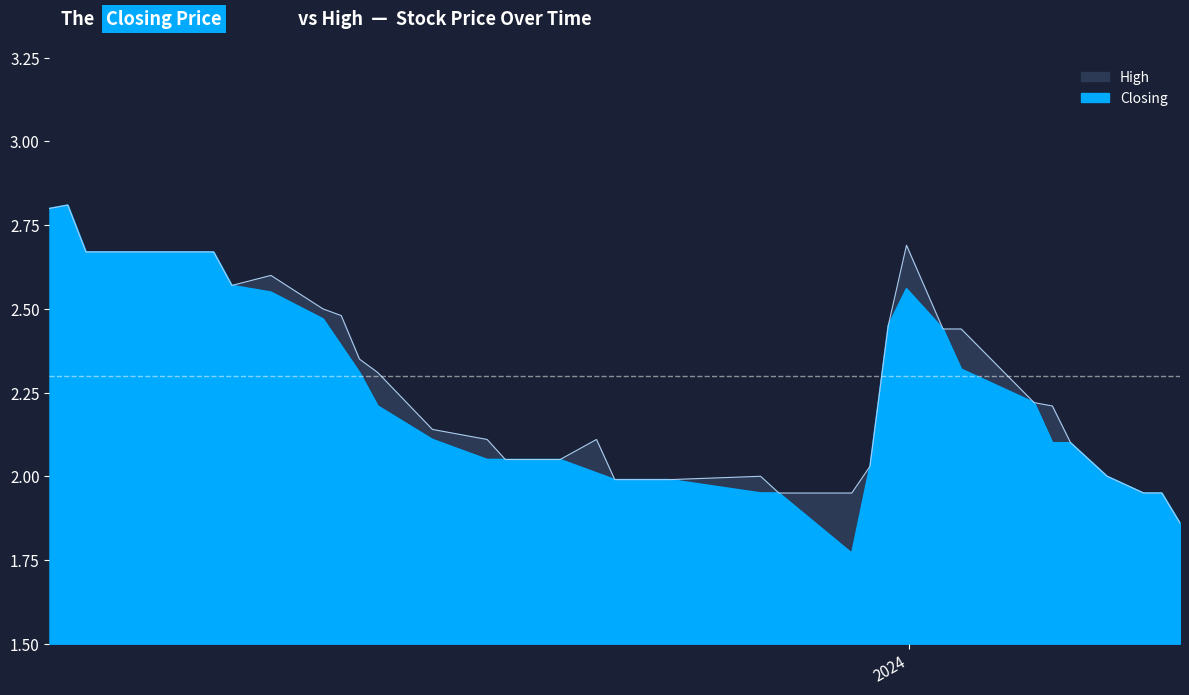

At which label is Closing closest to 2?

17/03/2024